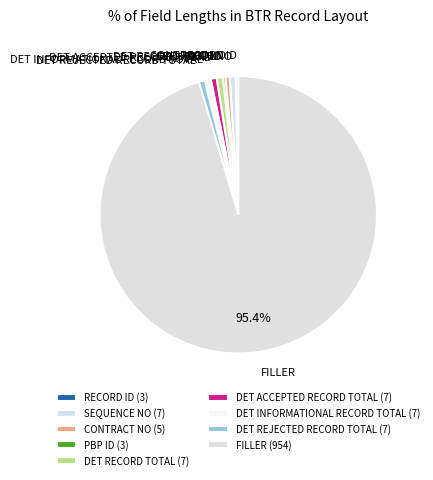

Do DET ACCEPTED RECORD TOTAL and FILLER together represent more than half of the pie?

Yes